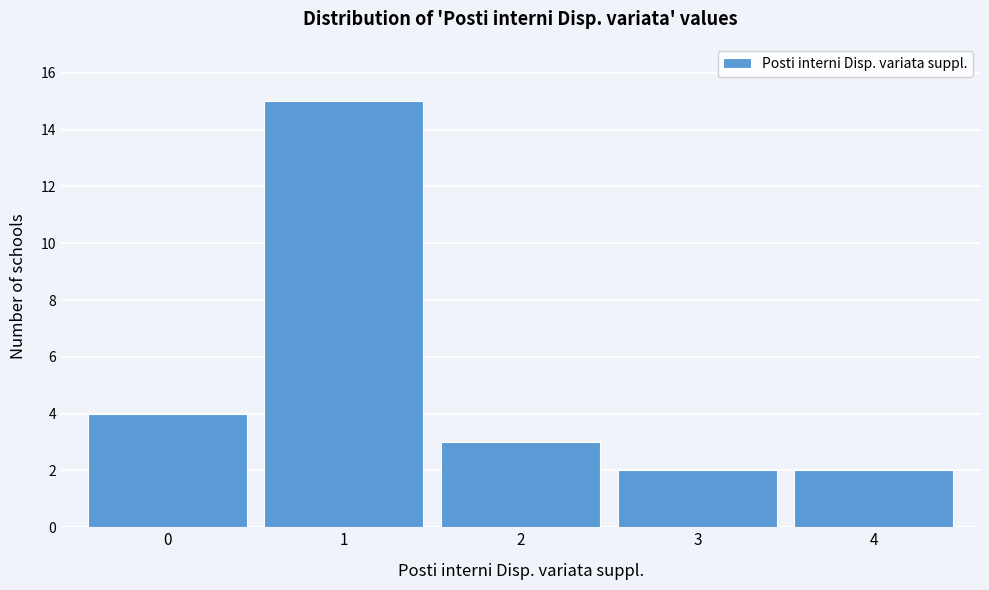

Reading left to right, list all the values displayed in this chart.

0=4	1=15	2=3	3=2	4=2